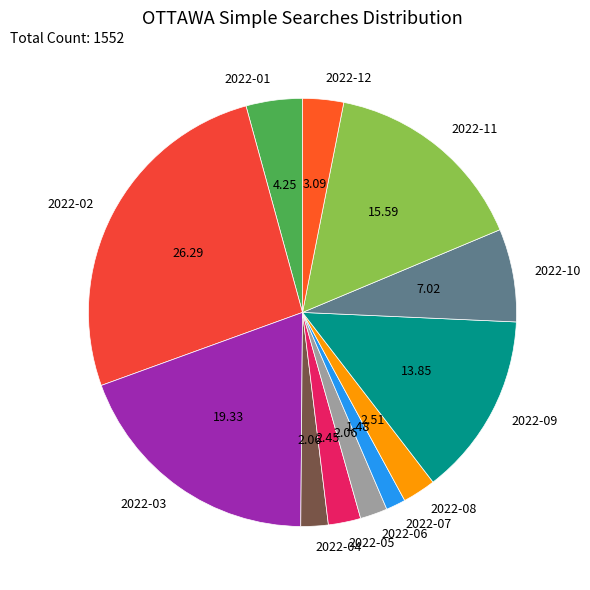

Is the sum of 2022-03 and 2022-12 greater than half?

No